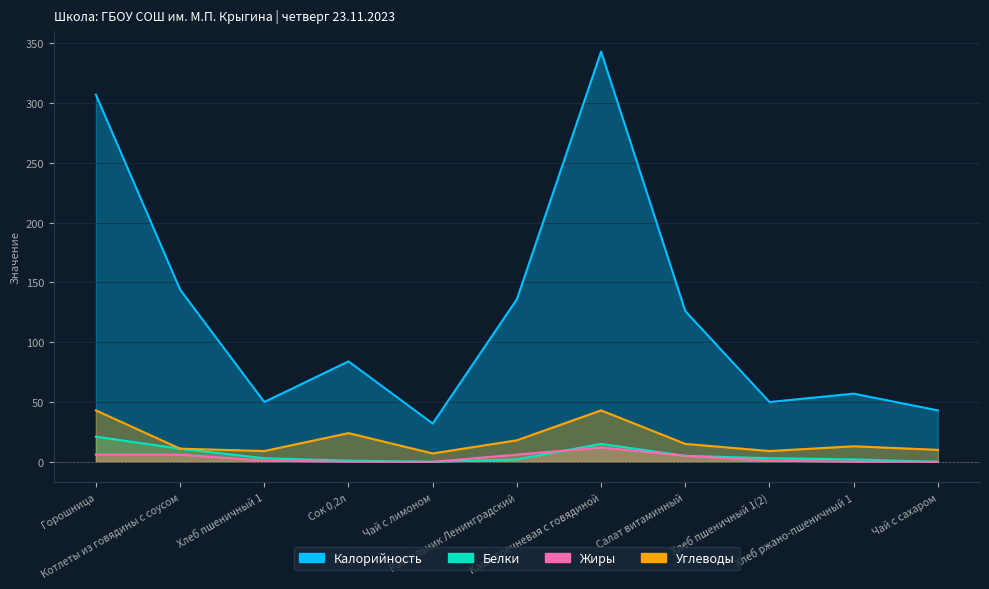

True or false: Углеводы and Калорийность cross at least once.

False